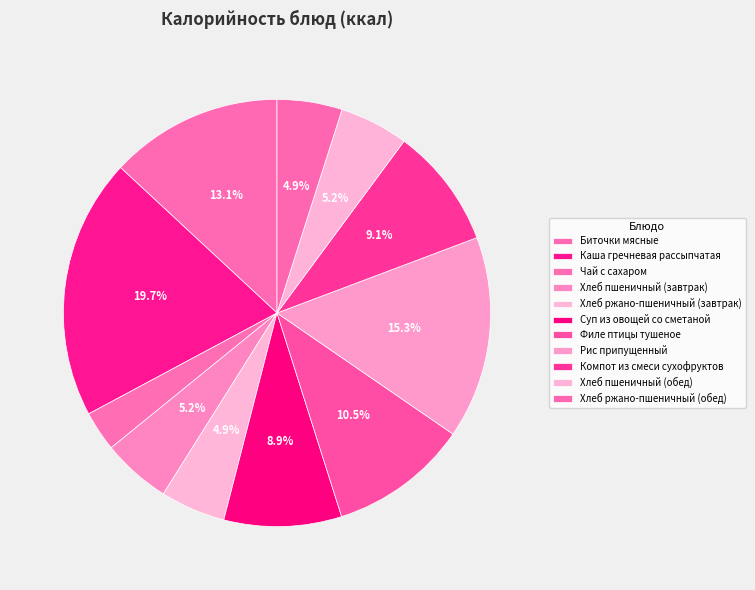

Which slice is the largest?

Каша гречневая рассыпчатая